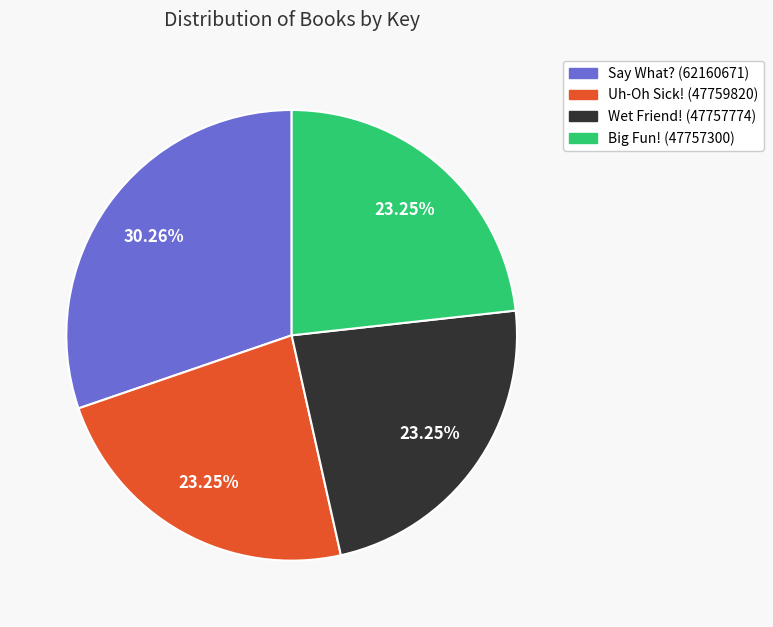

Does any single category account for the majority?

No